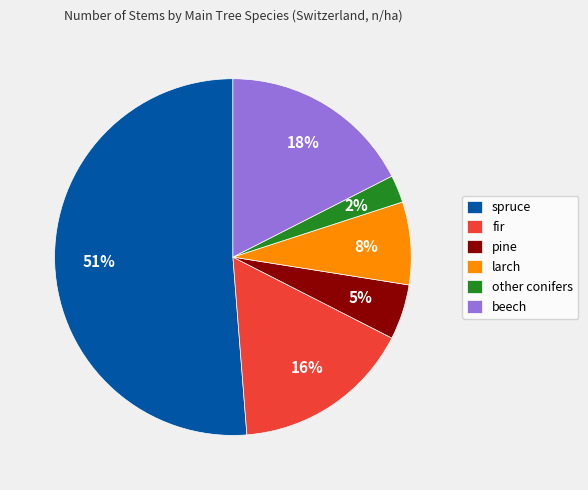

Do larch and pine together represent more than half of the pie?

No